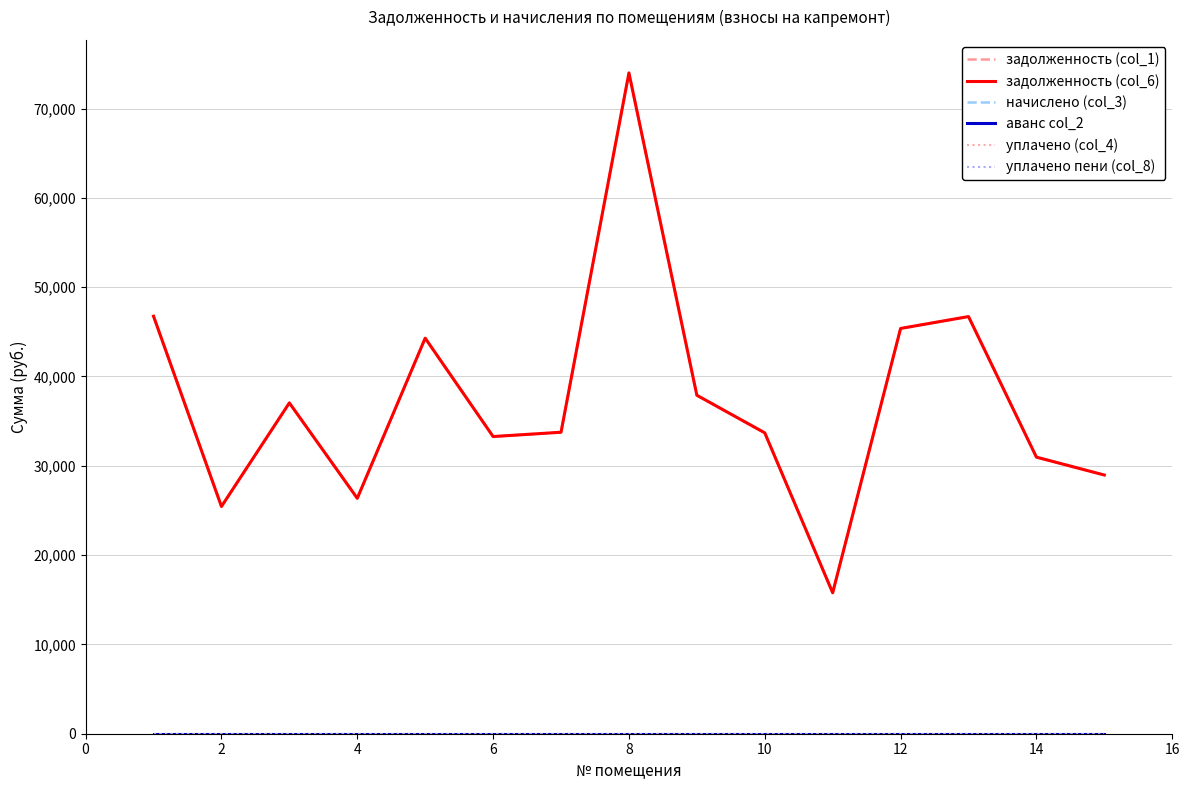

In задолженность (col_1), how many points are lower than both neighbors (excluding endpoints)?

4